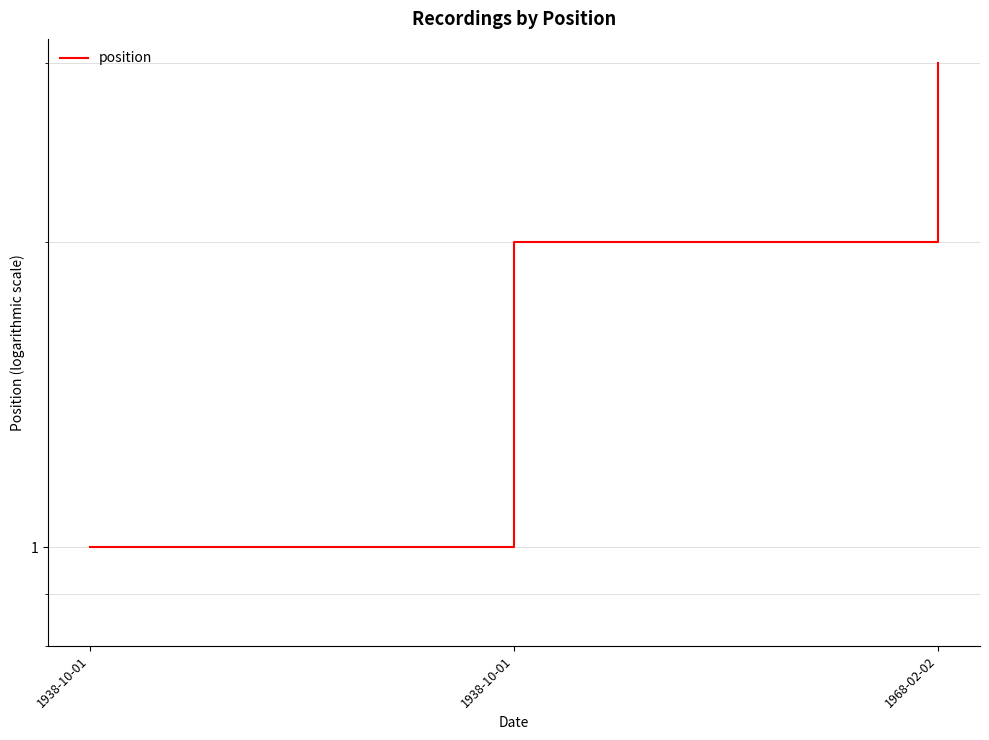

Rank the categories by value from lowest to highest.

1938-10-01, 1938-10-01, 1968-02-02